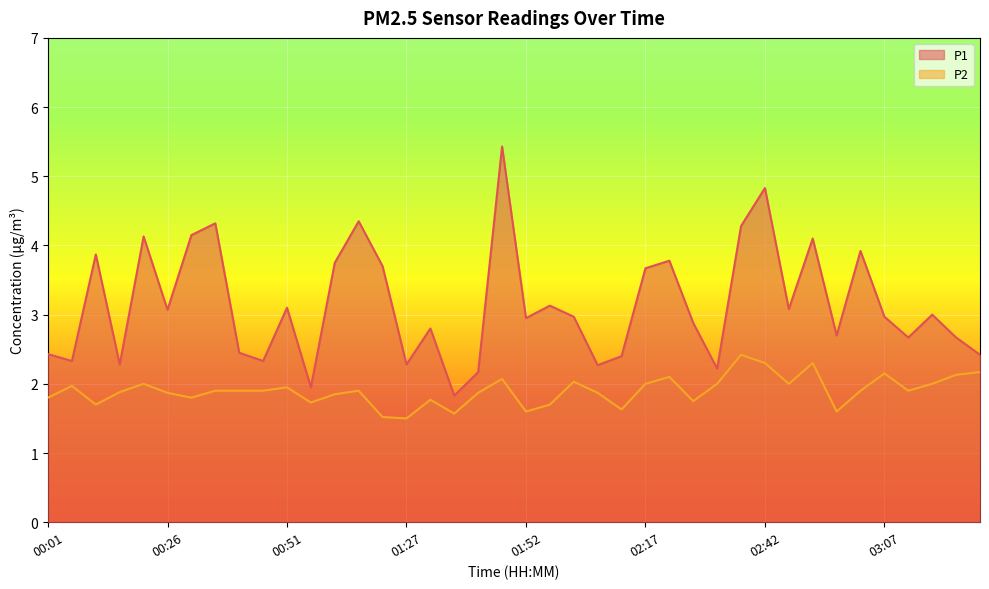

The P1 series shows 4.3 at 02:37. True or false?

True